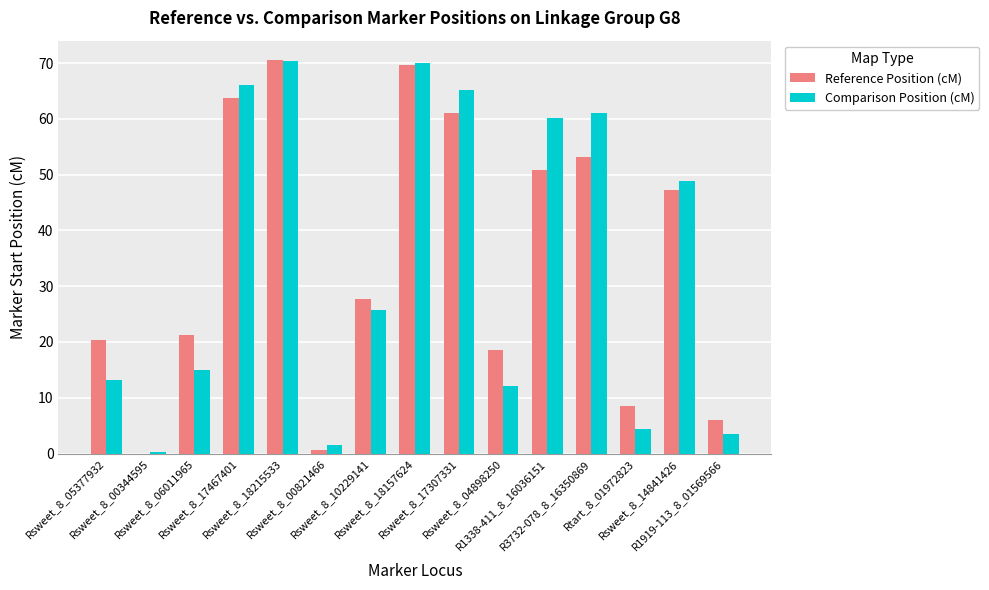

Which series has the widest spread of values?

Reference Position (cM)